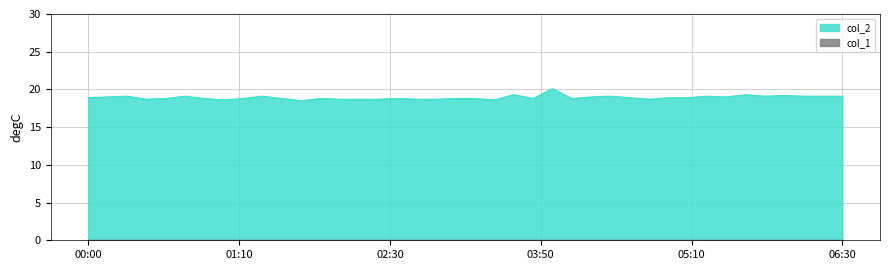

The value at 06:20 is 25.8. True or false?

False